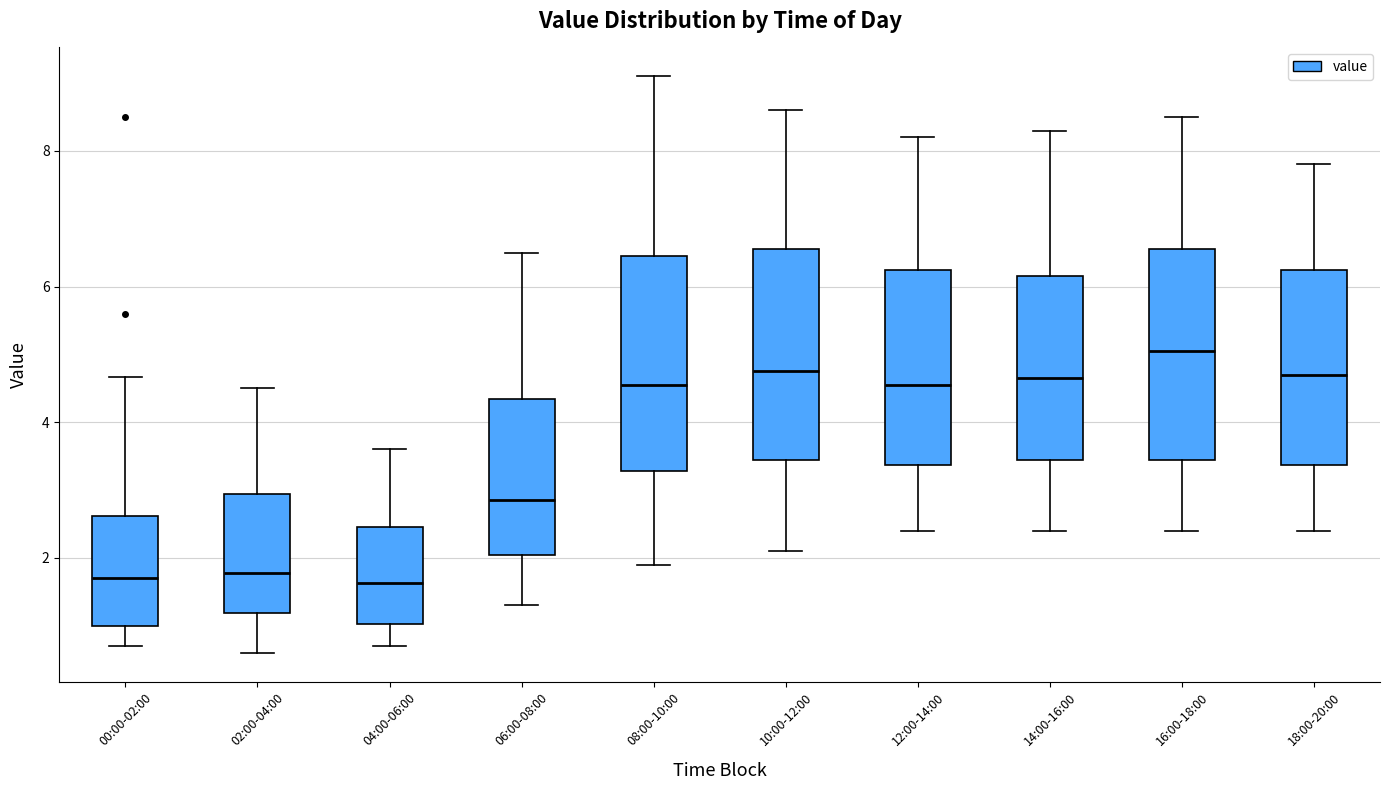

Reading left to right, read every box against the y-axis: the position of its median line, the range the box covers, and the ends of its whiskers. The values are not printed on the chart, so give them approximately, as read against the axis.

00:00-02:00: median 1.8, box 1.0 to 2.6, whiskers 0.8 to 4.6
02:00-04:00: median 1.8, box 1.2 to 3.0, whiskers 0.6 to 4.6
04:00-06:00: median 1.6, box 1.0 to 2.4, whiskers 0.8 to 3.6
06:00-08:00: median 2.8, box 2.0 to 4.4, whiskers 1.4 to 6.6
08:00-10:00: median 4.6, box 3.2 to 6.4, whiskers 2.0 to 9.2
10:00-12:00: median 4.8, box 3.4 to 6.6, whiskers 2.2 to 8.6
12:00-14:00: median 4.6, box 3.4 to 6.2, whiskers 2.4 to 8.2
14:00-16:00: median 4.6, box 3.4 to 6.2, whiskers 2.4 to 8.4
16:00-18:00: median 5.0, box 3.4 to 6.6, whiskers 2.4 to 8.6
18:00-20:00: median 4.8, box 3.4 to 6.2, whiskers 2.4 to 7.8